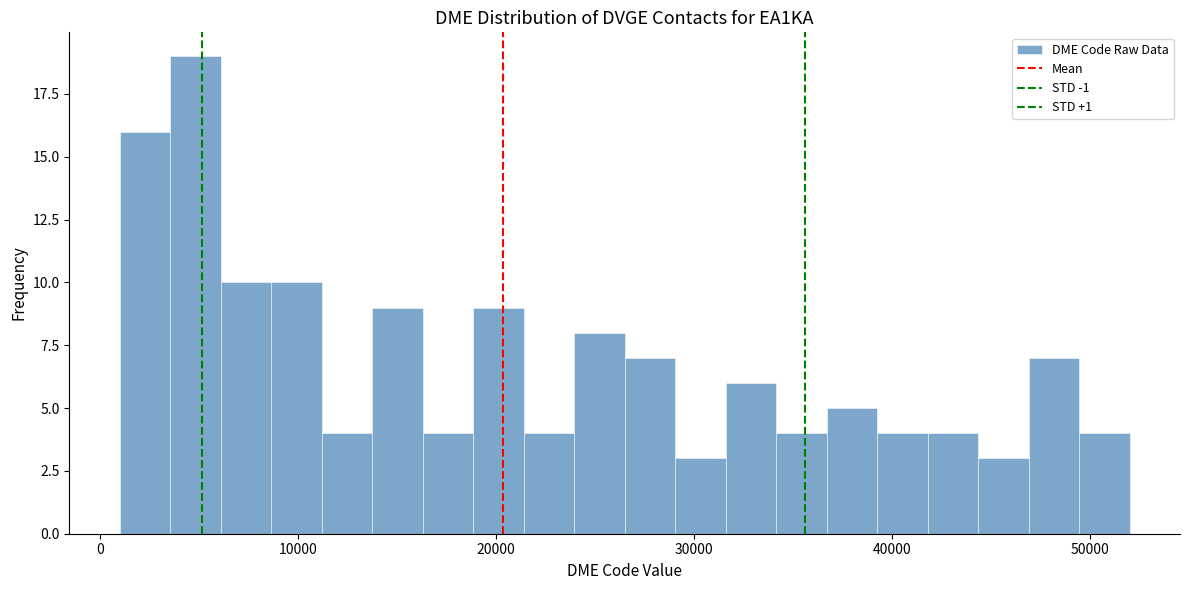

Read against the x-axis, roughly where is the centre of the tallest bar?

5000